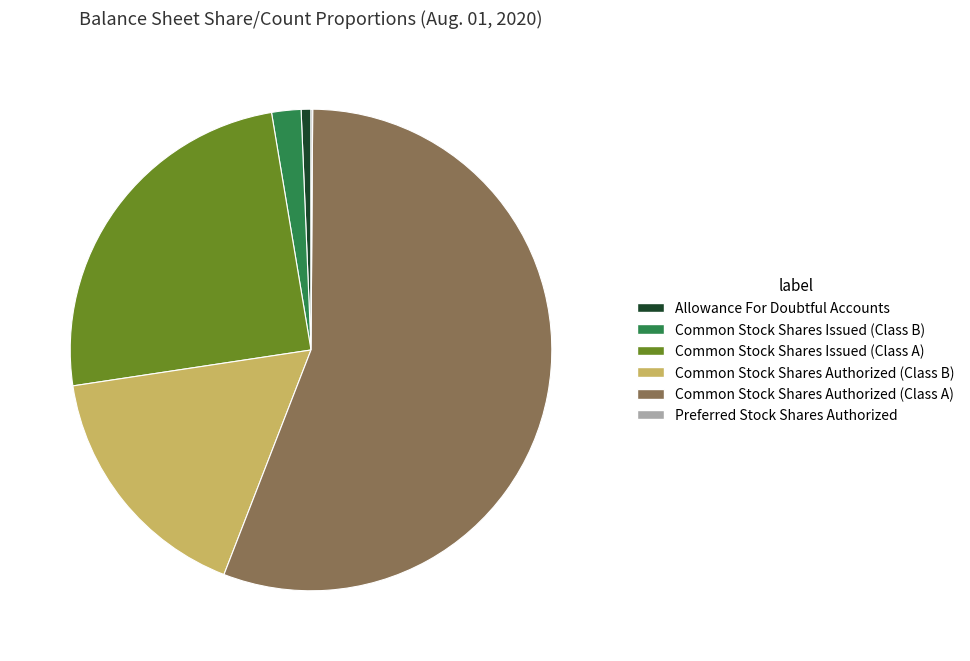

Which category accounts for the majority?

Common Stock Shares Authorized (Class A)